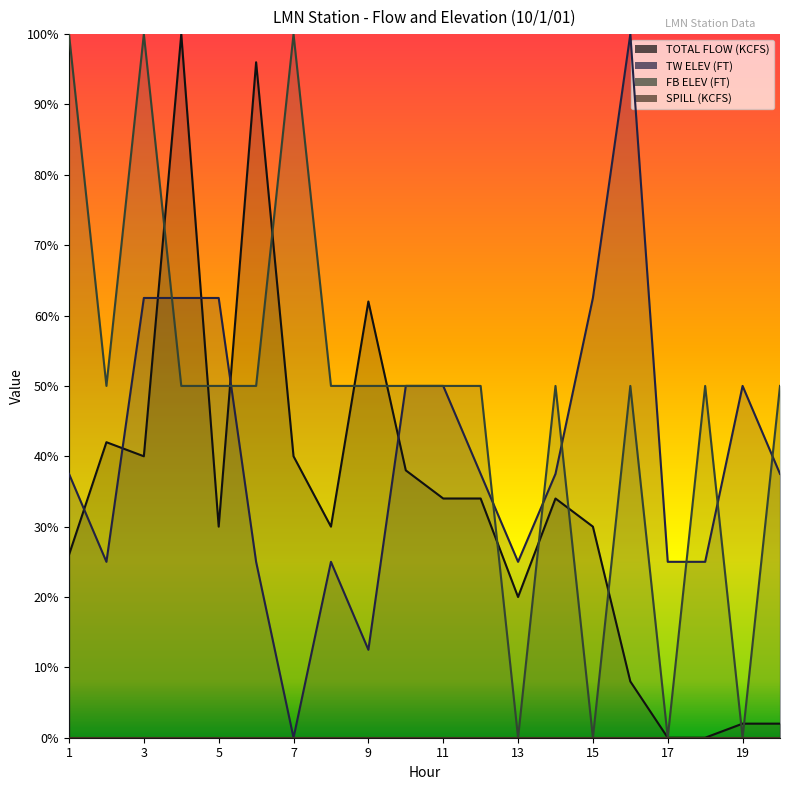

In TOTAL FLOW (KCFS), how many points are lower than both neighbors (excluding endpoints)?

4